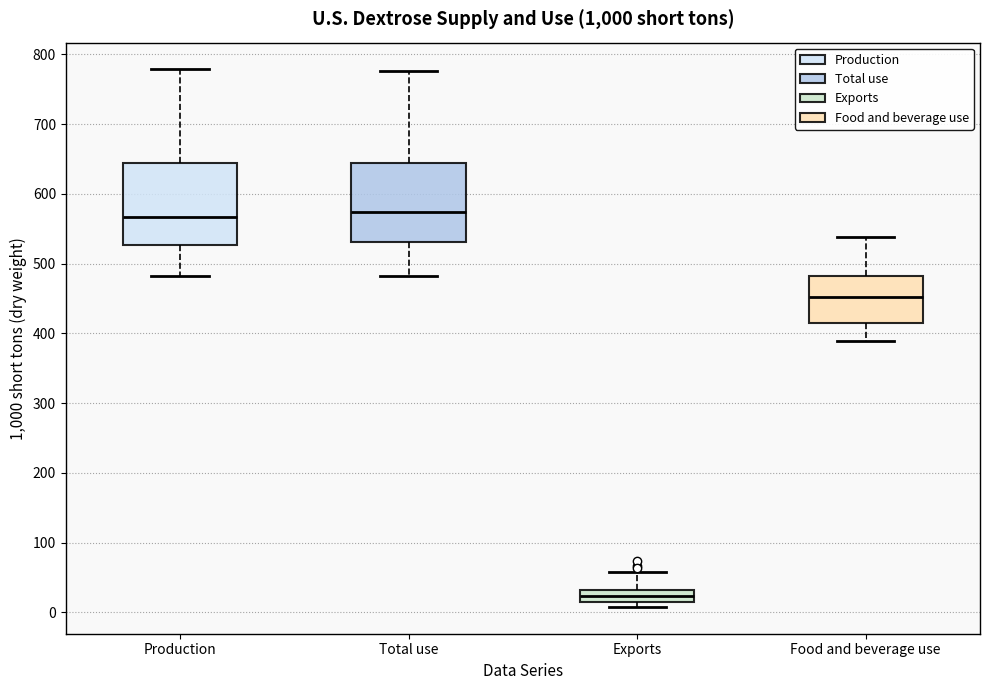

Where is the lower edge of the box for Exports on the y-axis? The values are not printed on the chart, so give them approximately, as read against the axis.

10